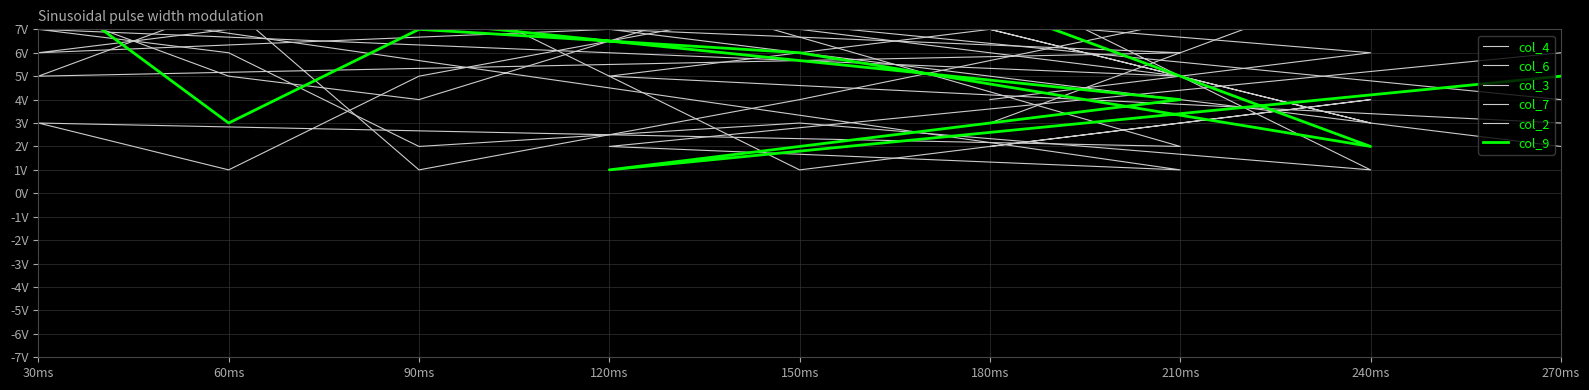

Where is the first local minimum for col_6?

210ms